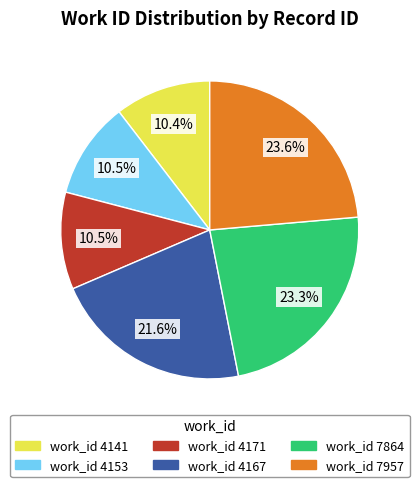

Does any single category account for the majority?

No